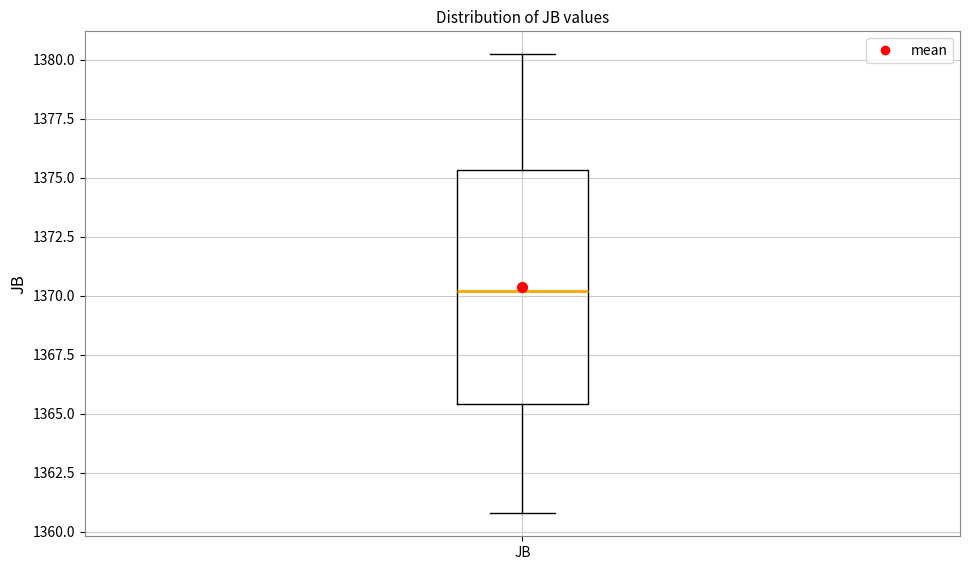

Where is the lower edge of the box for JB on the y-axis? The values are not printed on the chart, so give them approximately, as read against the axis.

1365.5